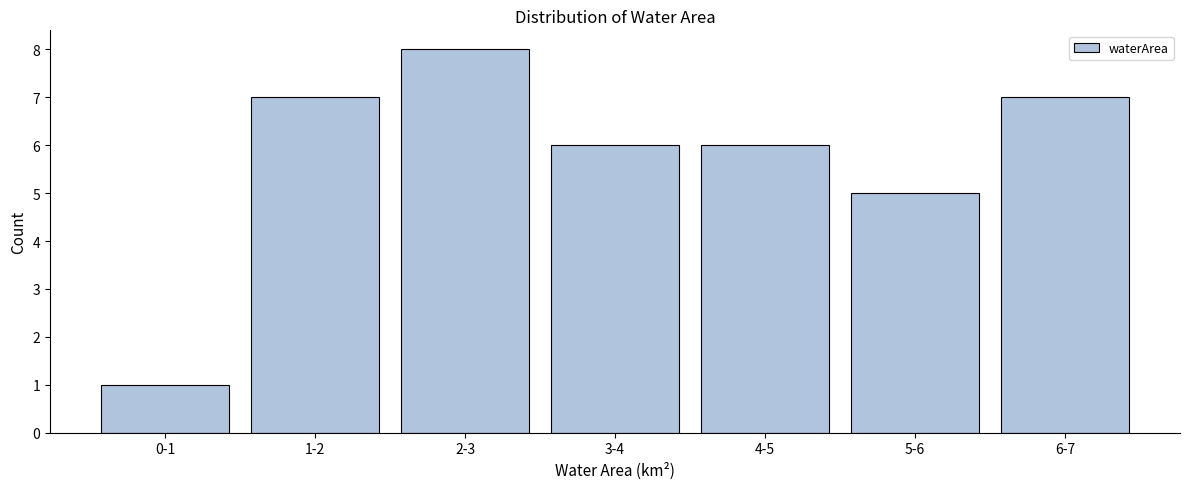

Reading left to right, extract all data points from this chart.

1	7	8	6	6	5	7